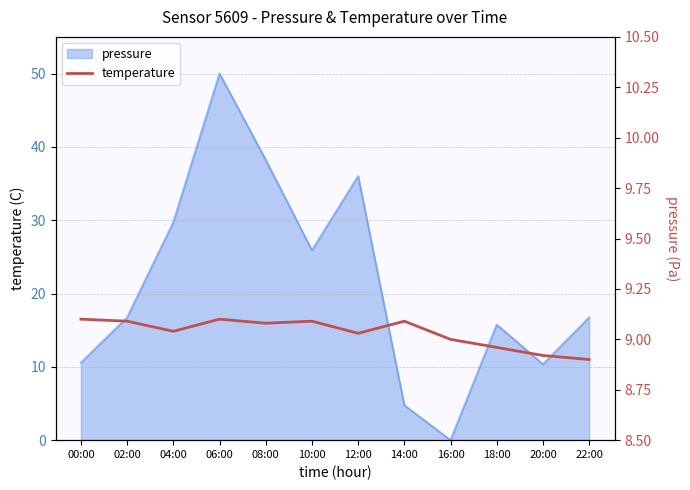

Is it true that the value at 14:00 is 14.7?

False